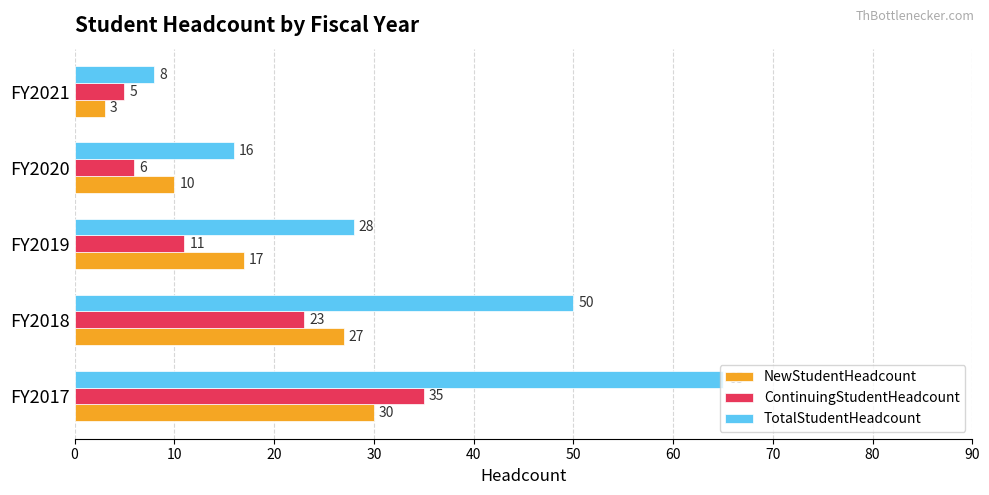

Between FY2017 and FY2019, which series saw the biggest shift?

TotalStudentHeadcount